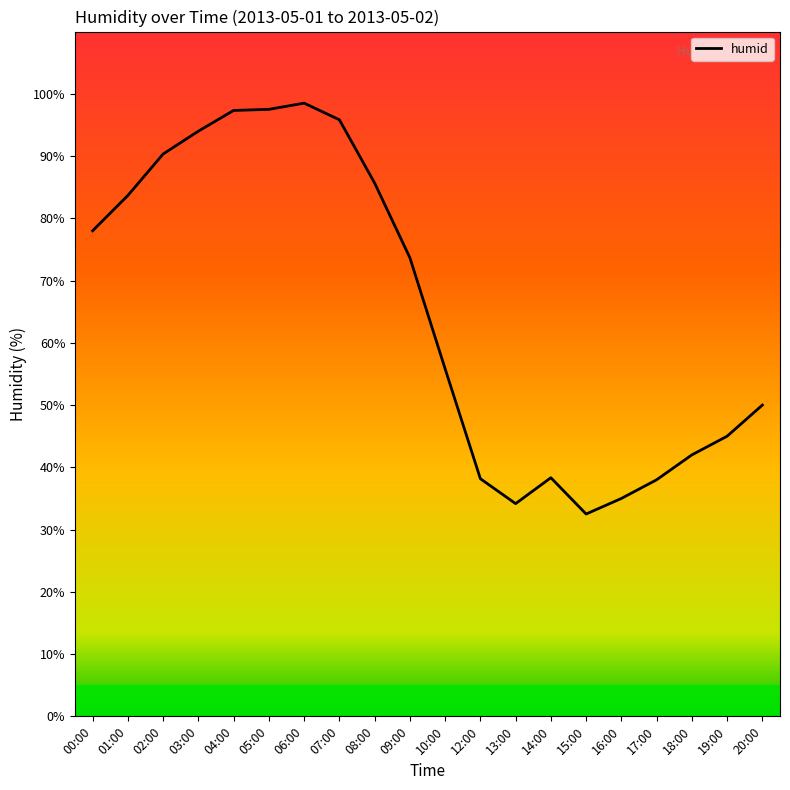

True or false: the data shows 17.3 at 20:00.

False